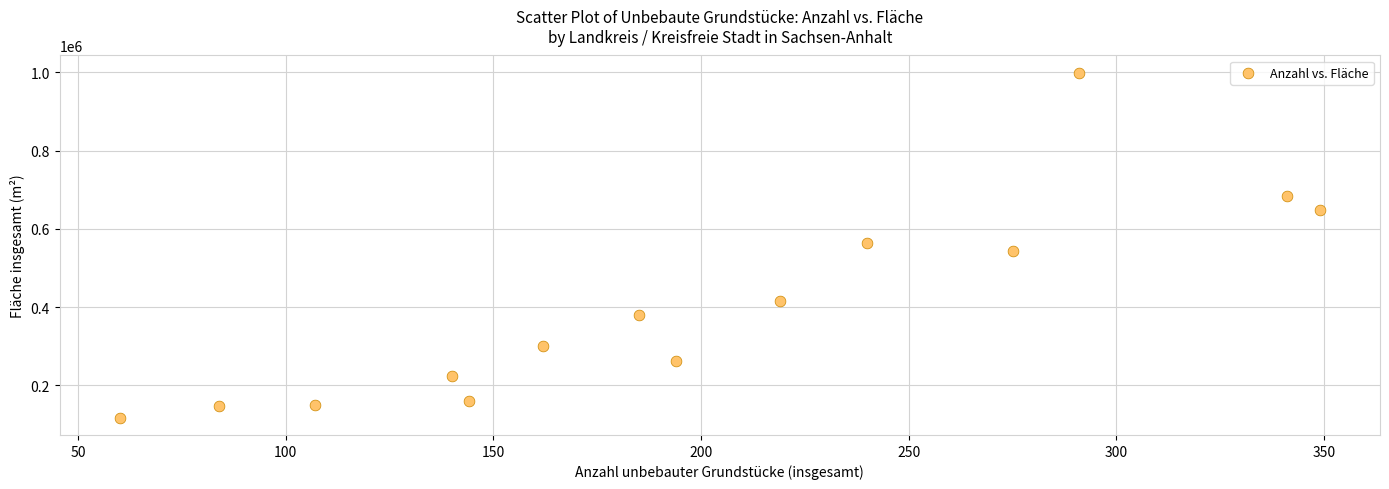

What is the range of X values (max minus min)?

289